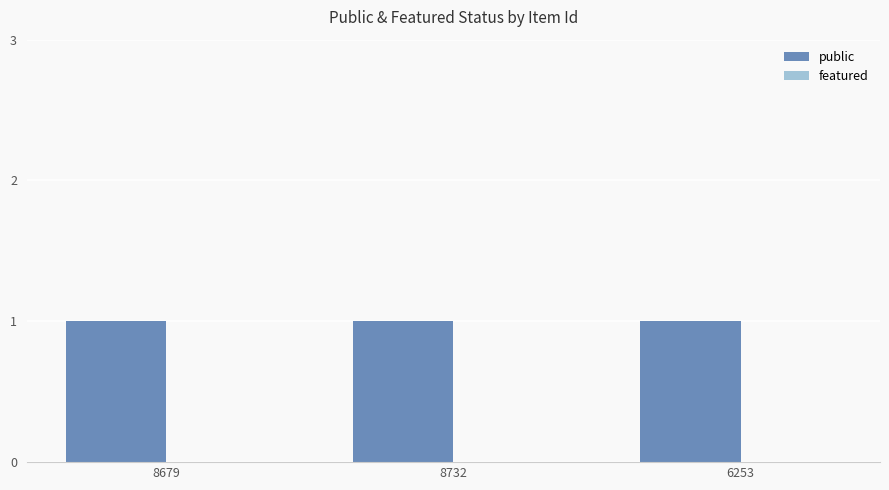

Which series has the largest range (max minus min)?

public